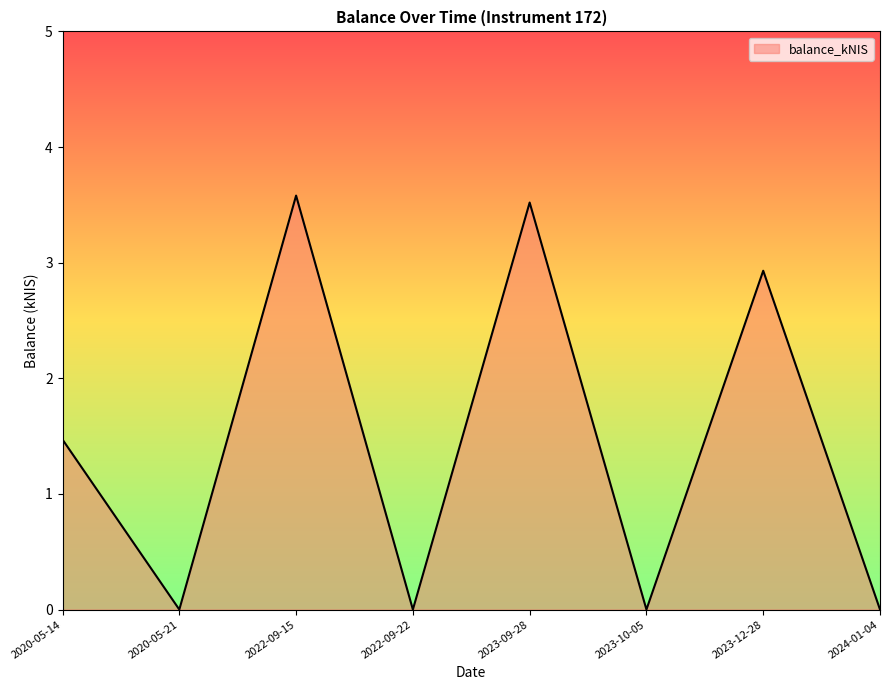

Between 2020-05-21 and 2022-09-15, which is larger?

2022-09-15